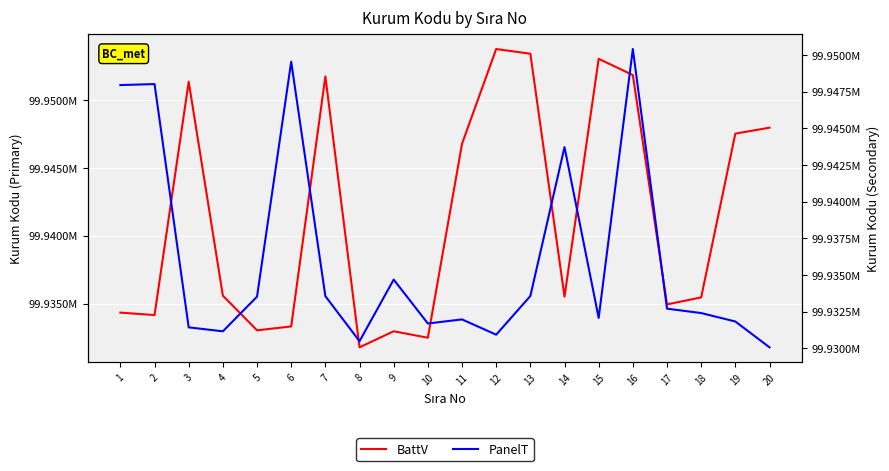

What is the sum of all BattV values?

1998830808